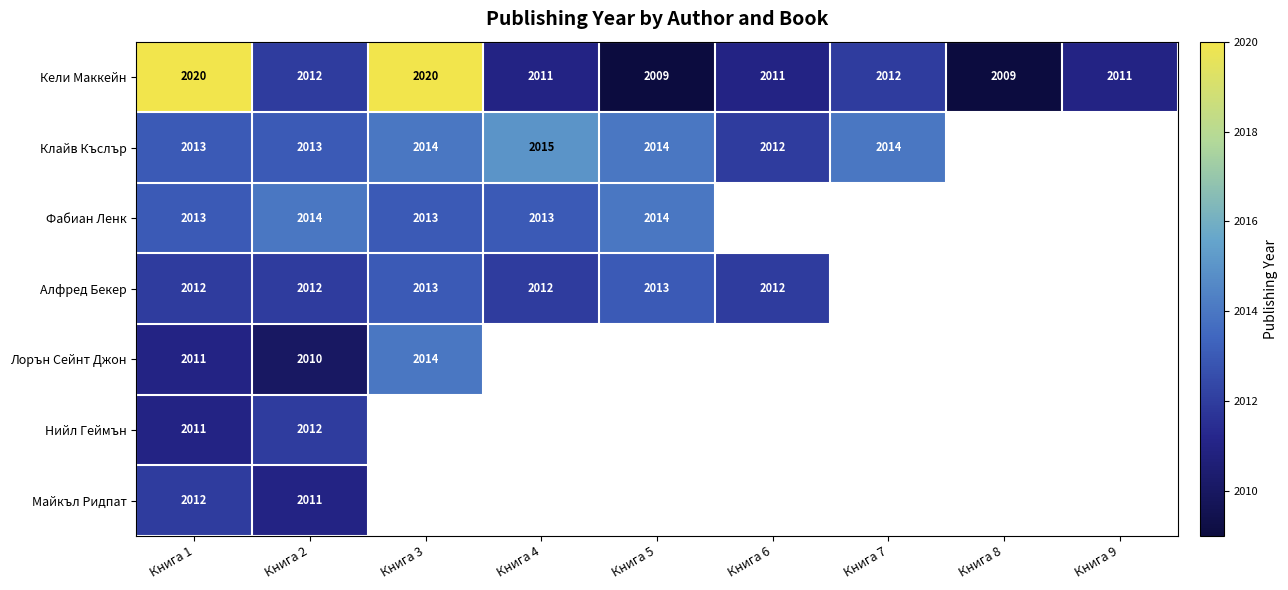

What is the sum of all Кели Маккейн values?

18115